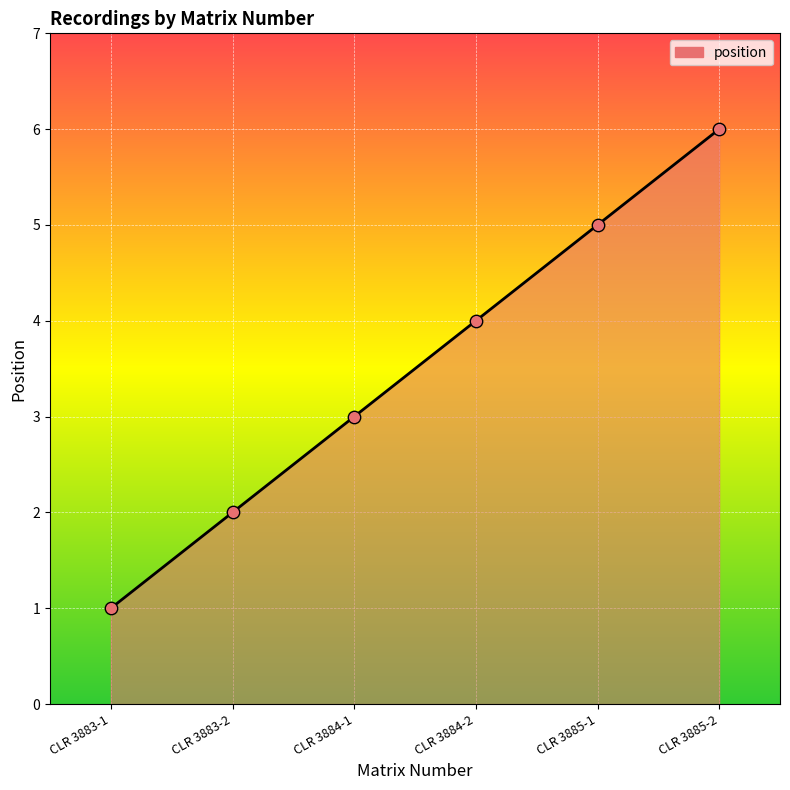

What is the change in value from CLR 3883-1 to CLR 3884-2?

+3